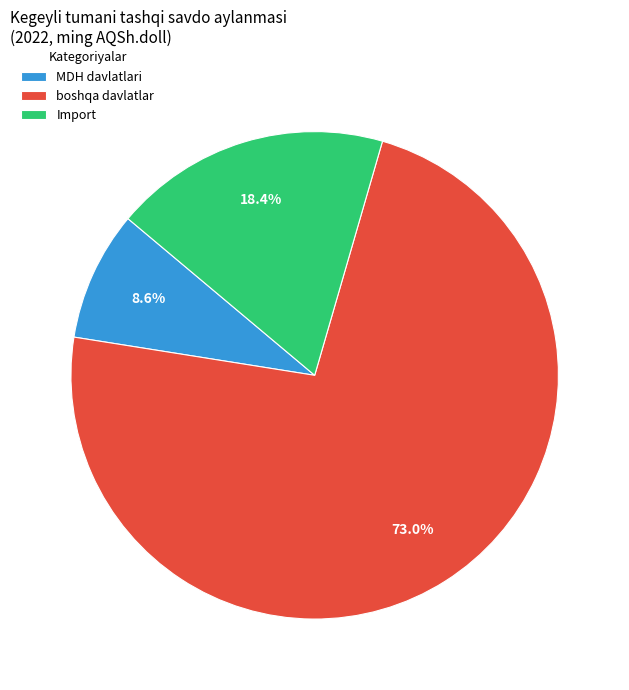

Which slice is the largest?

boshqa davlatlar